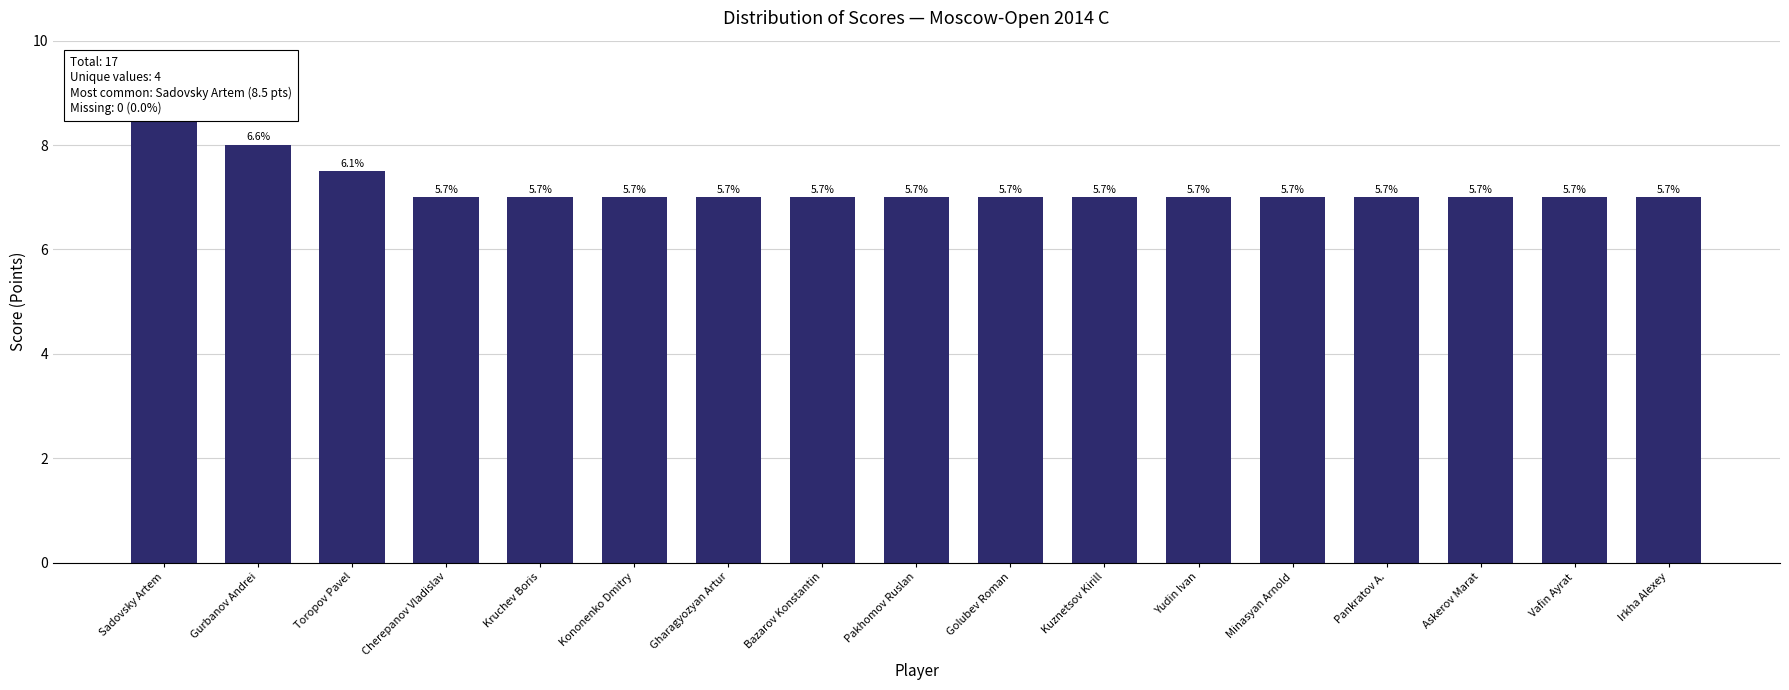

What is the average value?

7.2